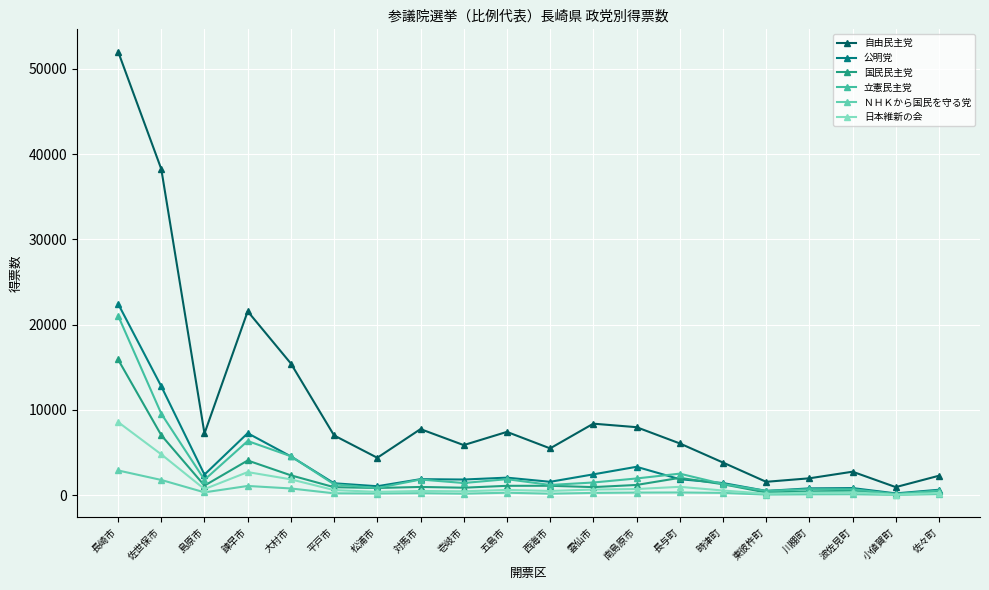

How many lines are shown in the chart?

6